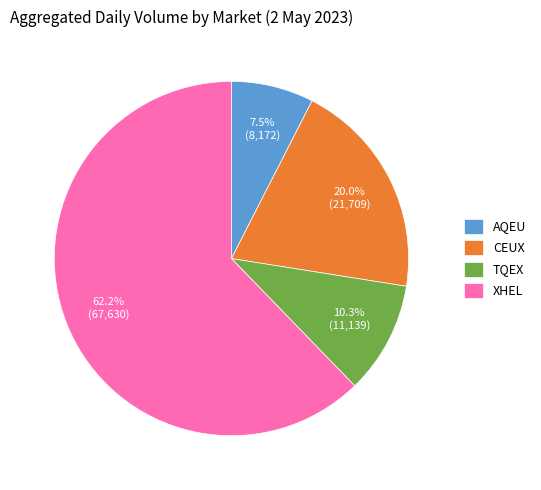

Approximately how many times larger is the value at CEUX compared to XHEL?

0.3